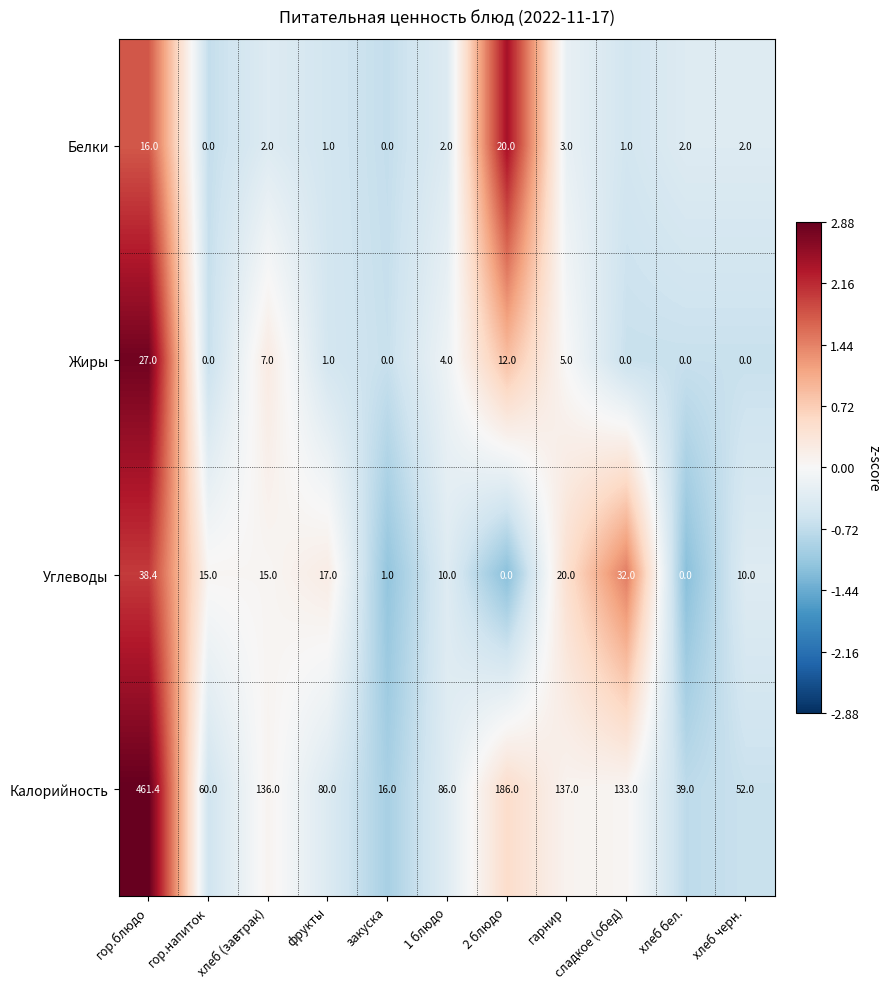

Which series has the widest spread of values?

Калорийность